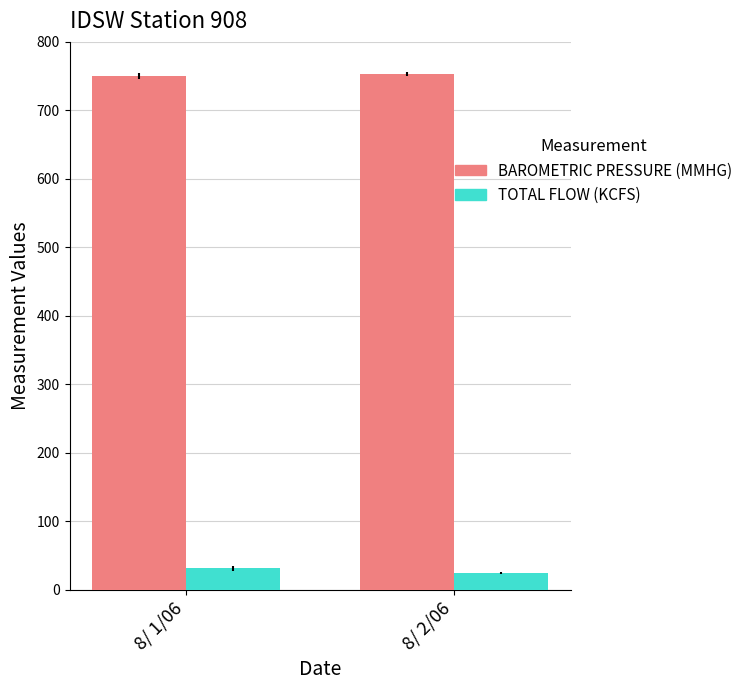

Rank the series by their average value, from lowest to highest.

TOTAL FLOW (KCFS), BAROMETRIC PRESSURE (MMHG)